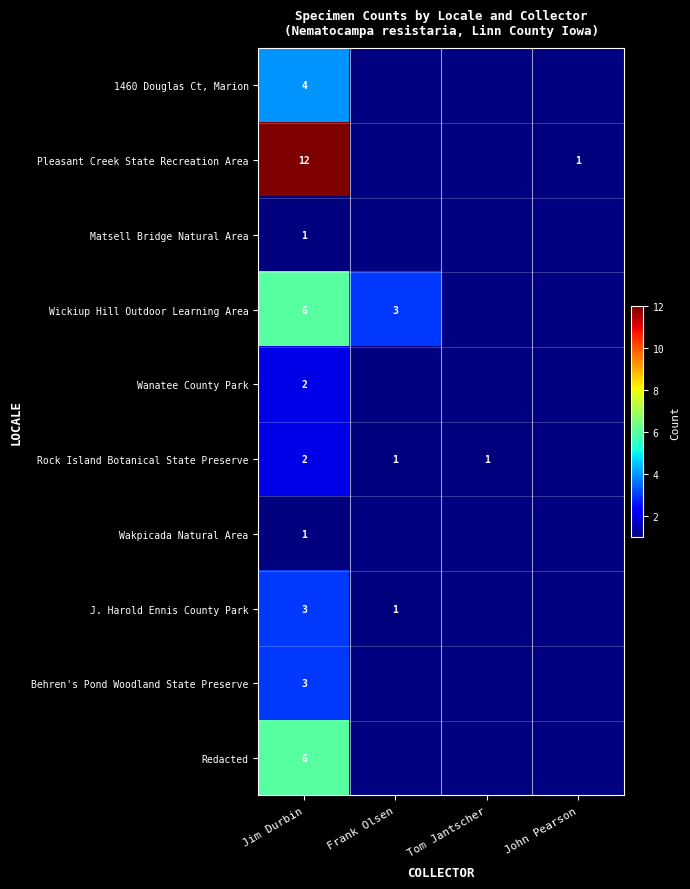

The Wanatee County Park series shows 1 at Jim Durbin. True or false?

False